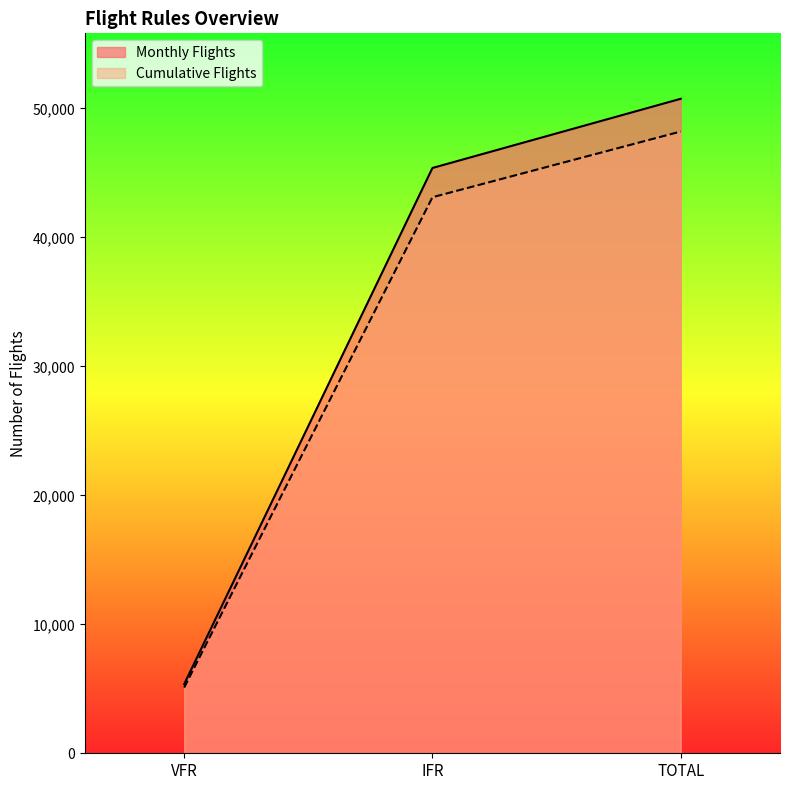

Where is Monthly Flights nearest to the value 28056?

IFR